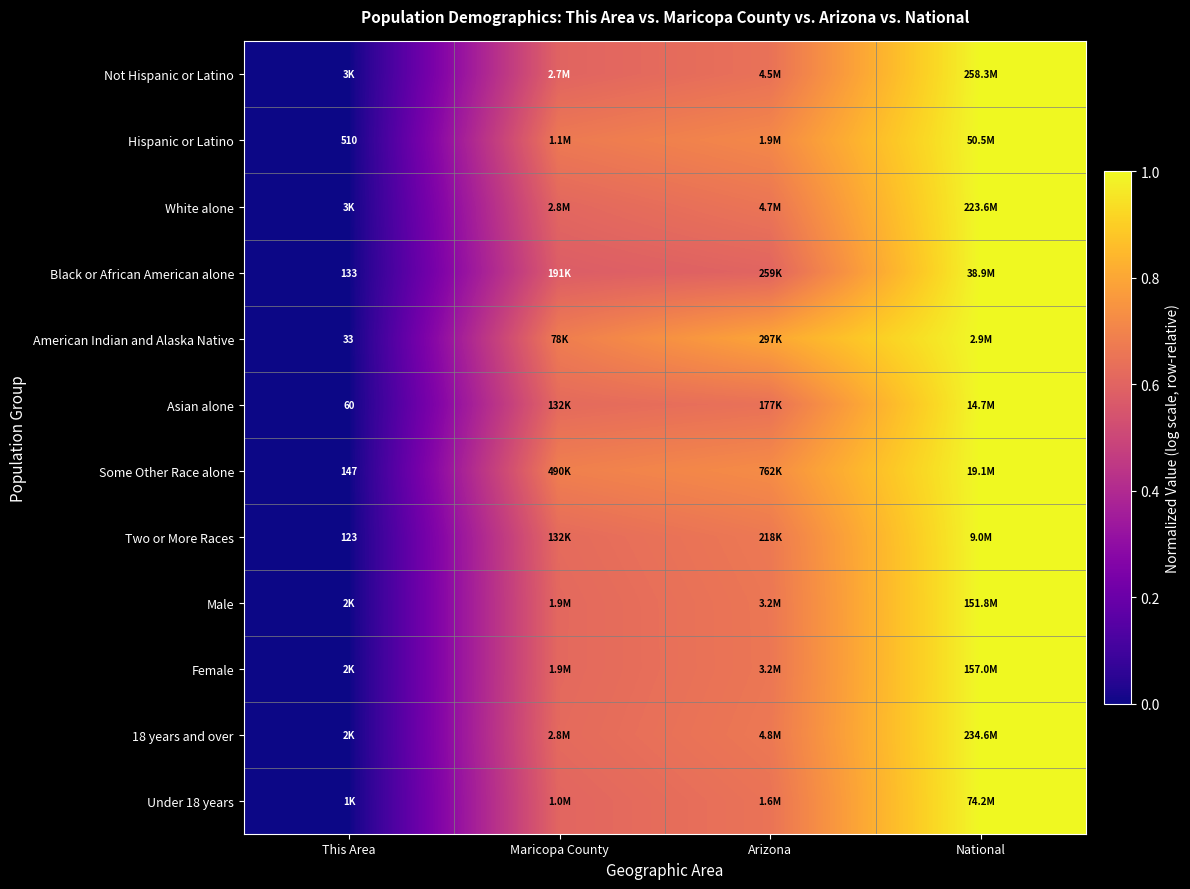

Which series has the largest range (max minus min)?

Not Hispanic or Latino